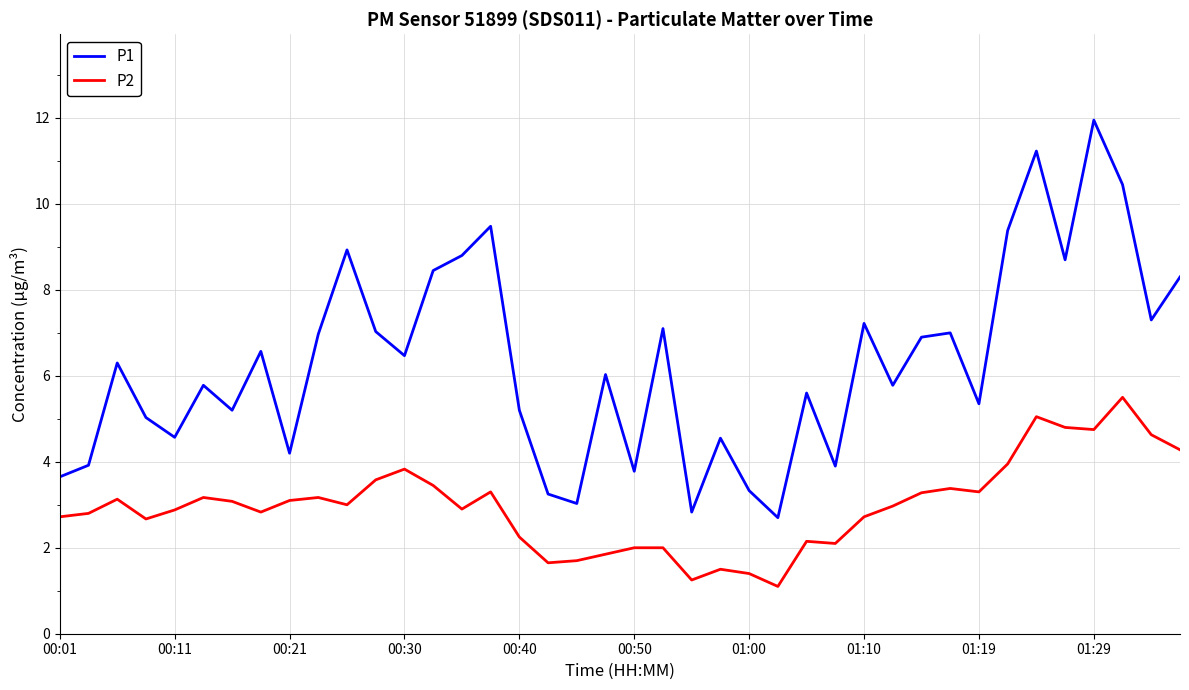

At how many categories does at least one series exceed 2?

40